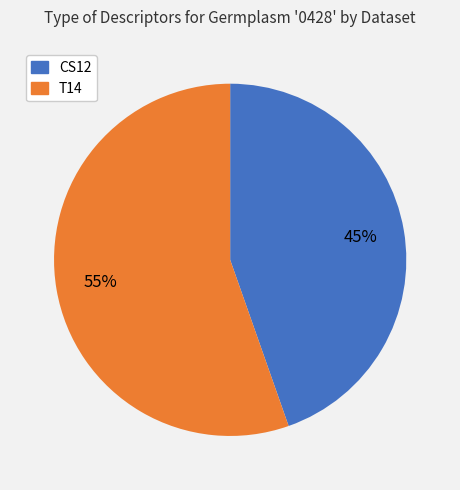

To the nearest percent, what is the average slice percentage?

50%